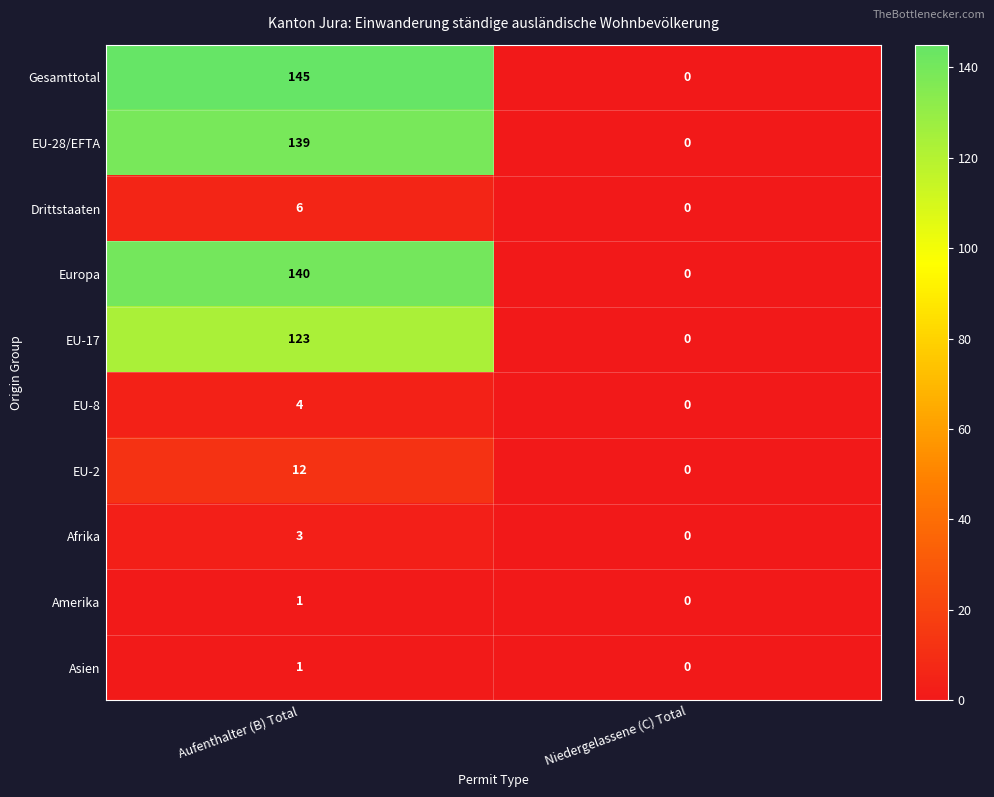

Reading left to right, transcribe all the data shown in this chart.

Gesamttotal: 145	0
EU-28/EFTA: 139	0
Drittstaaten: 6	0
Europa: 140	0
EU-17: 123	0
EU-8: 4	0
EU-2: 12	0
Afrika: 3	0
Amerika: 1	0
Asien: 1	0